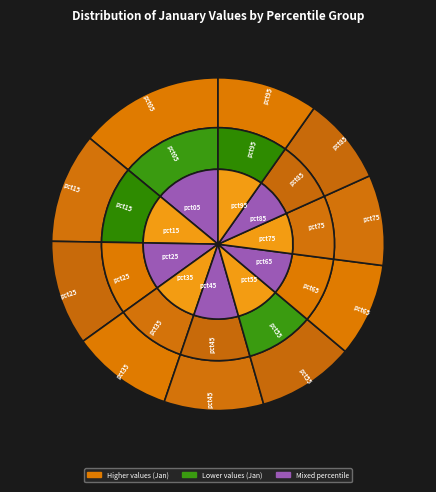

Which category has the smallest portion of the pie?

pct85